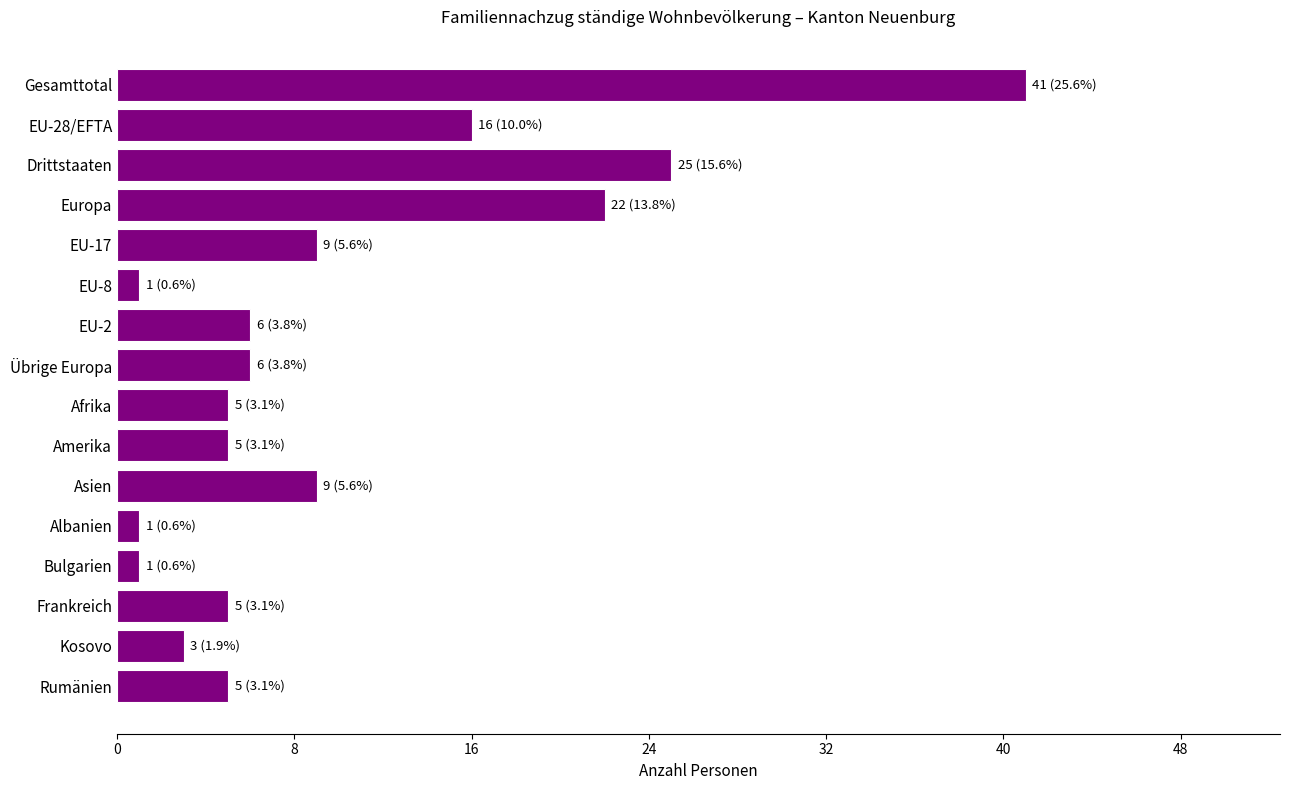

Reading top to bottom, what are all the values shown in this chart?

Gesamttotal=41	EU-28/EFTA=16	Drittstaaten=25	Europa=22	EU-17=9	EU-8=1	EU-2=6	Übrige Europa=6	Afrika=5	Amerika=5	Asien=9	Albanien=1	Bulgarien=1	Frankreich=5	Kosovo=3	Rumänien=5